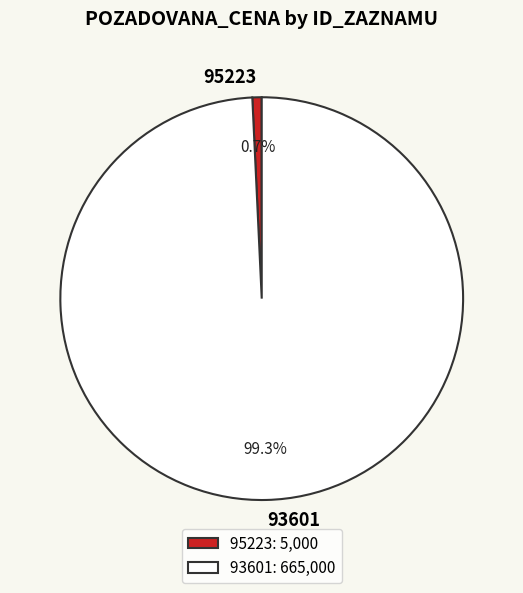

Count the number of slices in the pie.

2